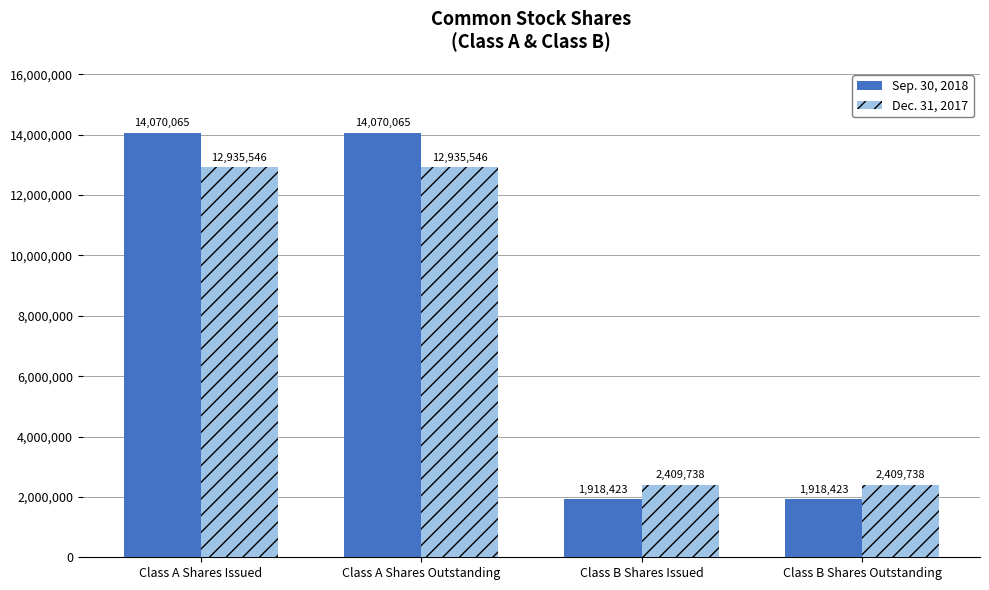

Is it true that Dec. 31, 2017 equals 18156943 at Class A Shares Issued?

False